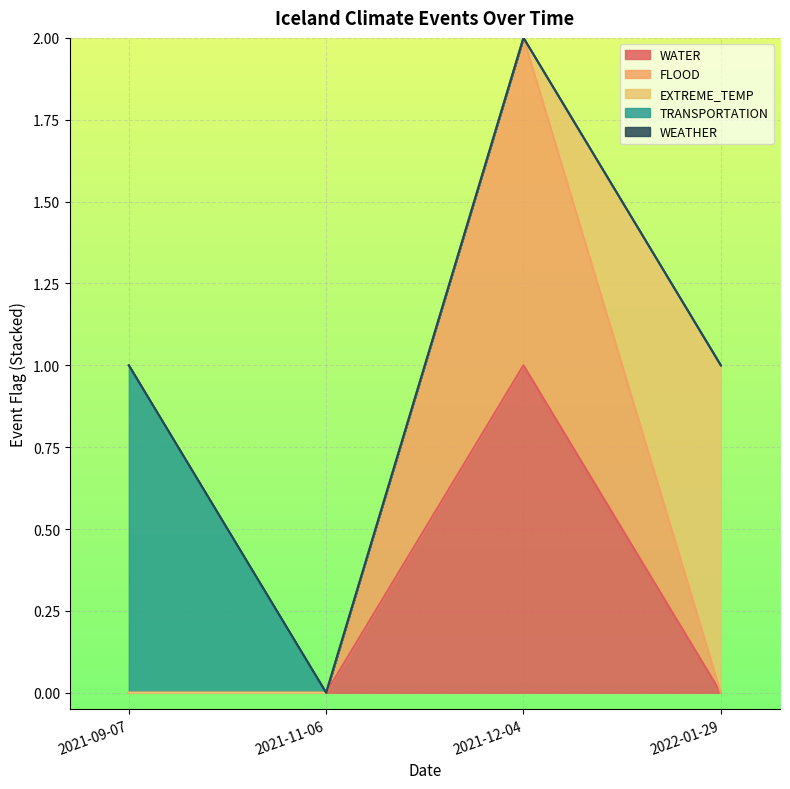

What position from the right is 2021-11-06?

3